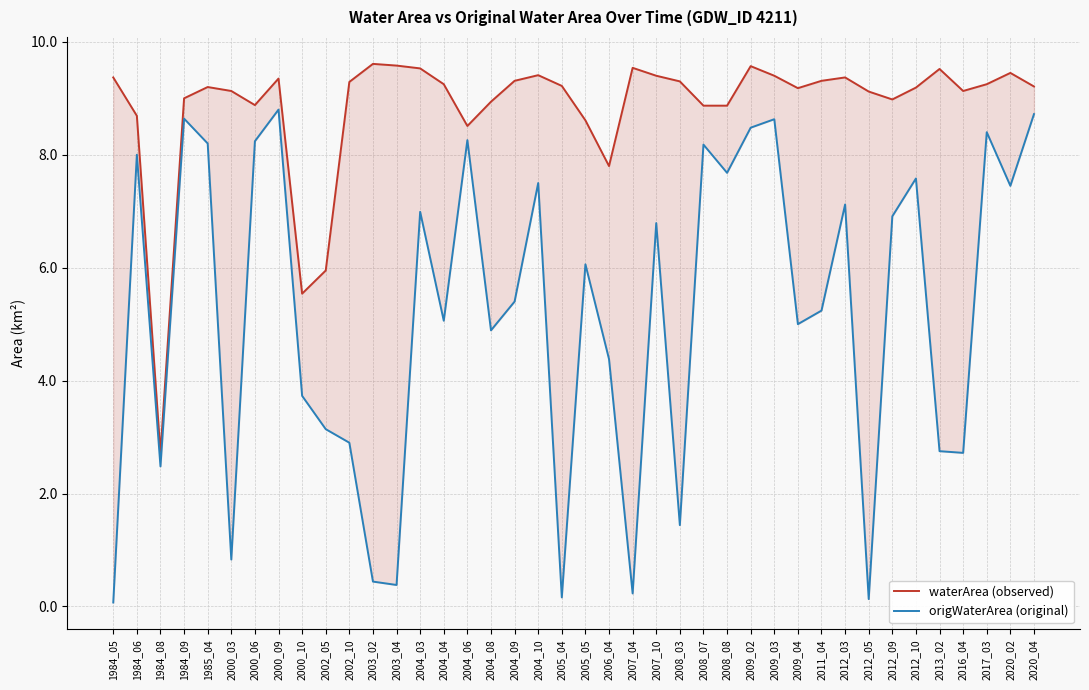

True or false: origWaterArea (original) and waterArea (observed) cross at least once.

False